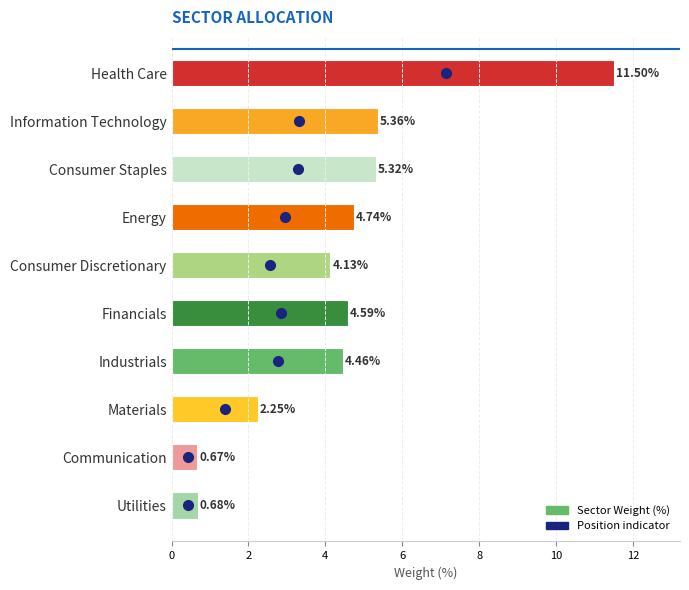

Which has a higher value, Materials or Energy?

Energy